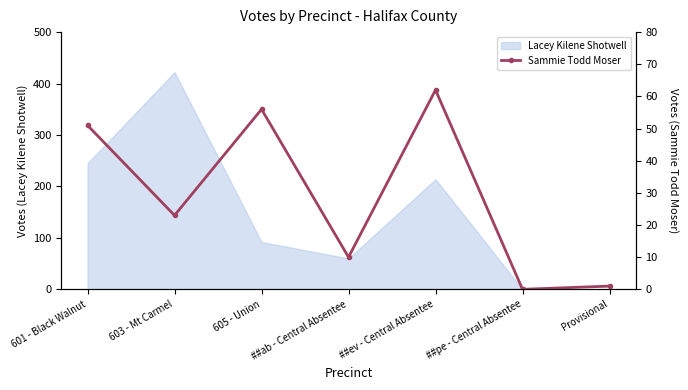

Where does the data first go above 23?

601 - Black Walnut